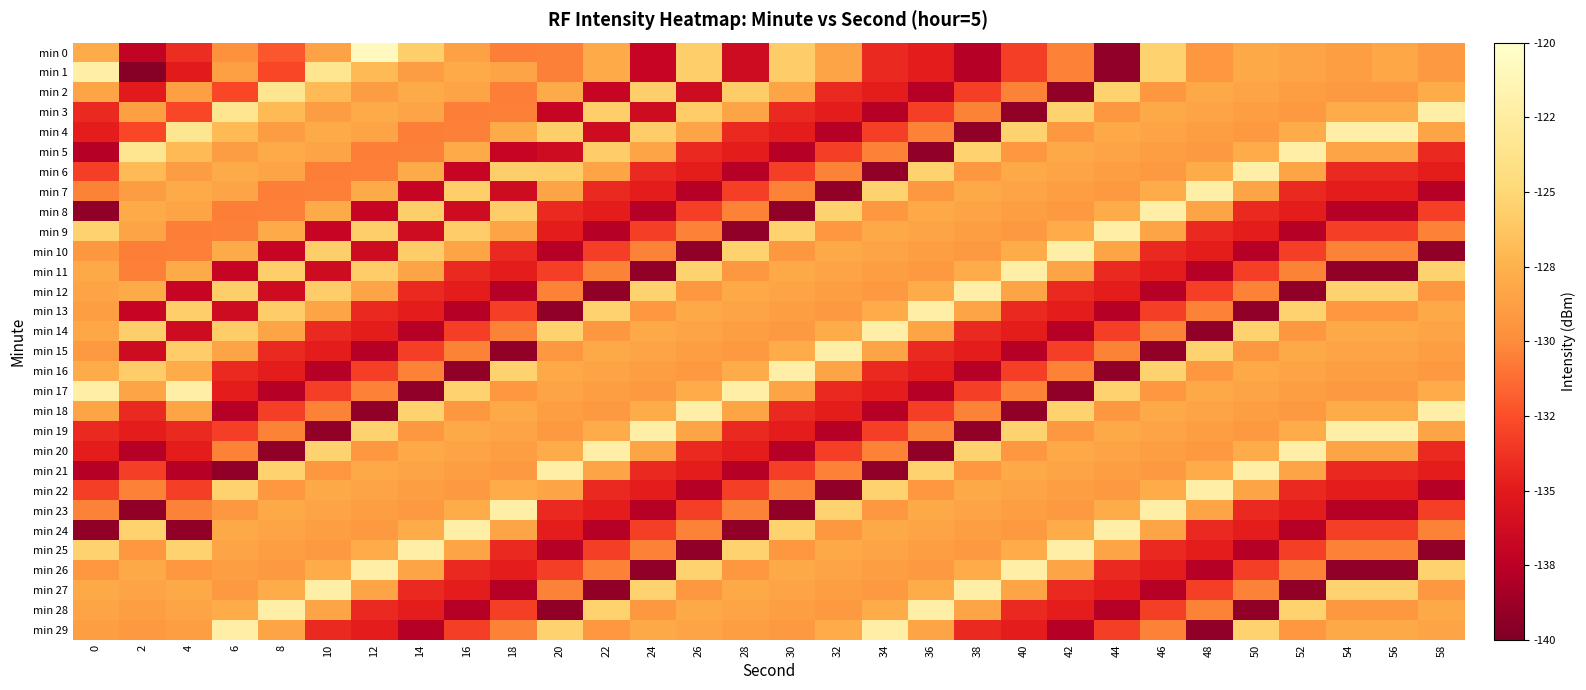

What is the difference between the highest and lowest values at 6?

17.1